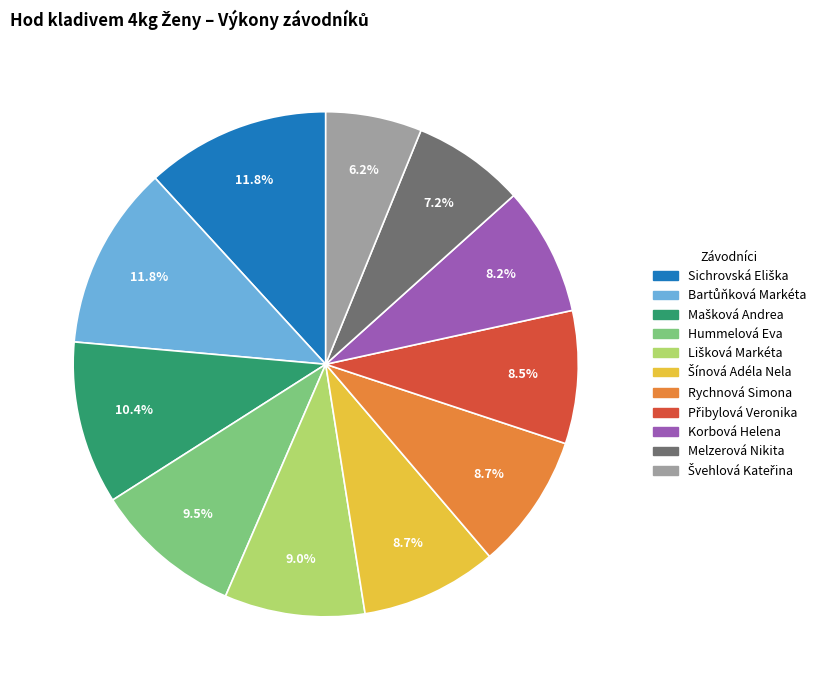

Between Korbová Helena and Melzerová Nikita, which is larger?

Korbová Helena